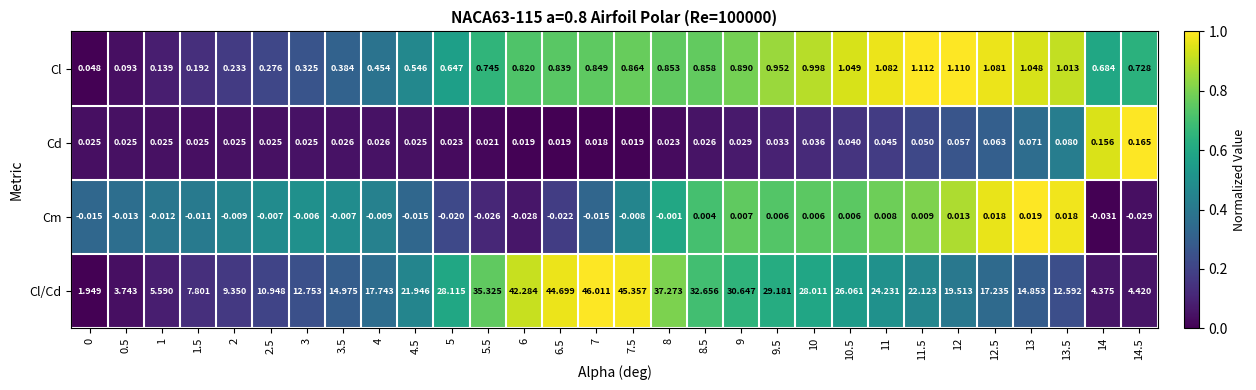

At which category is the sum across all series the highest?

7